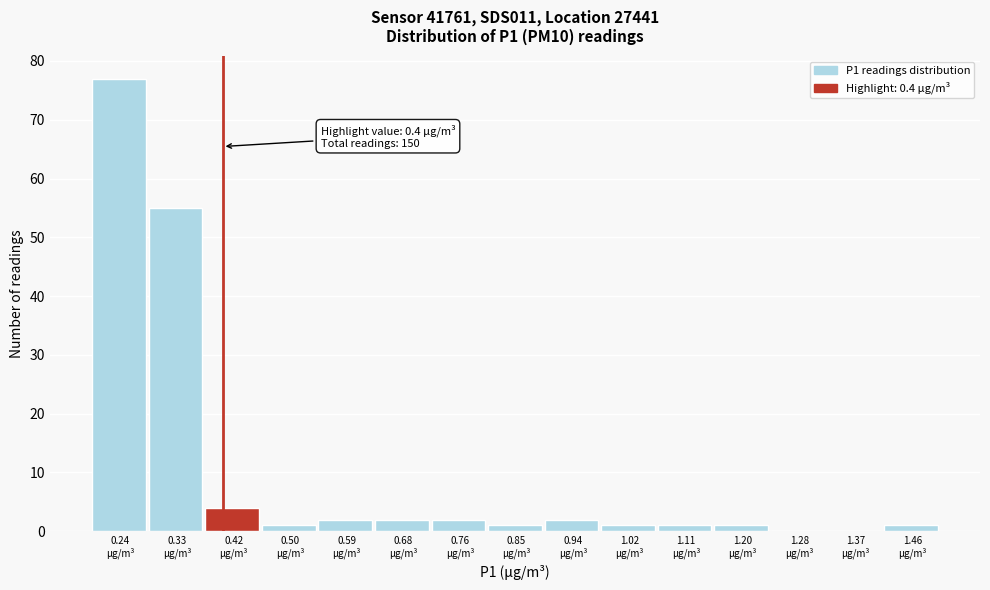

Over which range of the x-axis is the bar tallest?

0.20 to 0.29